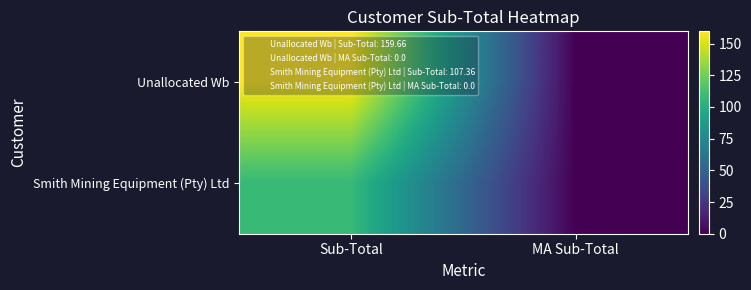

Which label corresponds to the smallest value in the chart?

MA Sub-Total